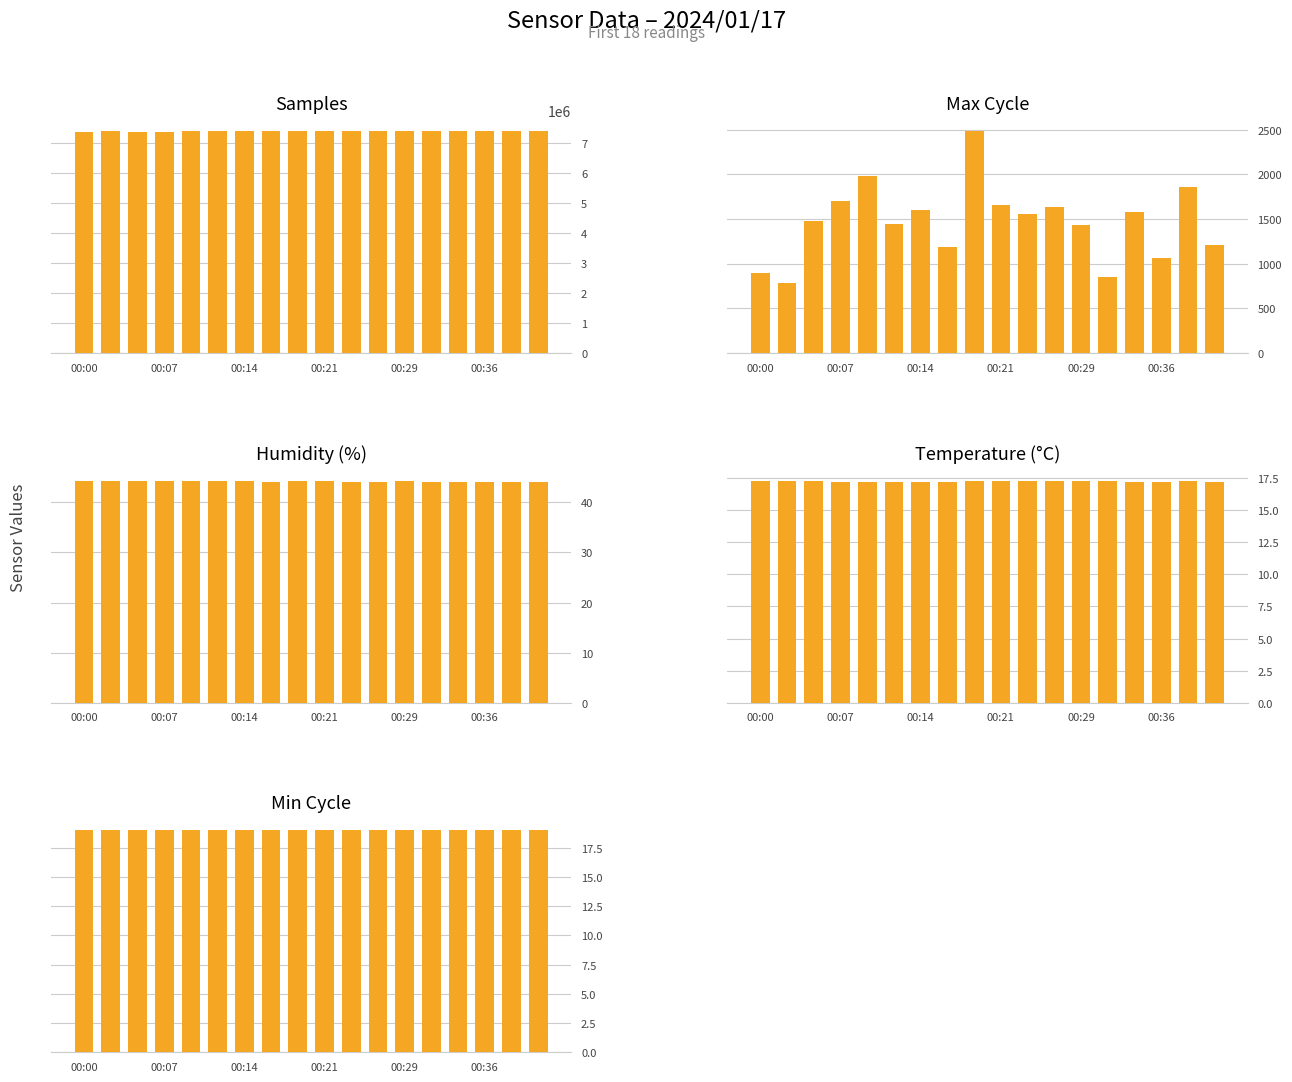

Which series changed the most between 10 and 17?

Samples